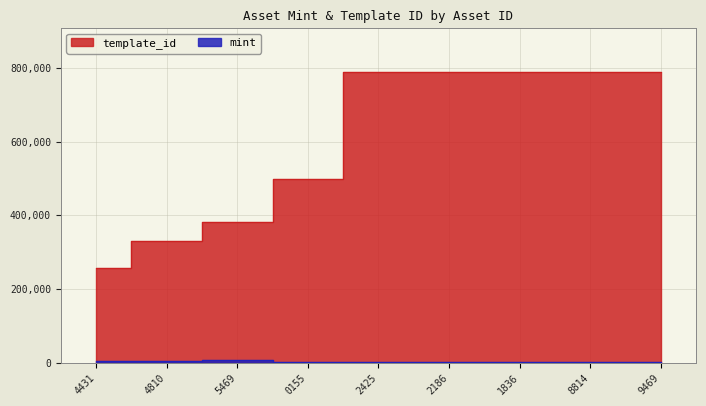

Which series changed the most between 4810 and 0155?

template_id